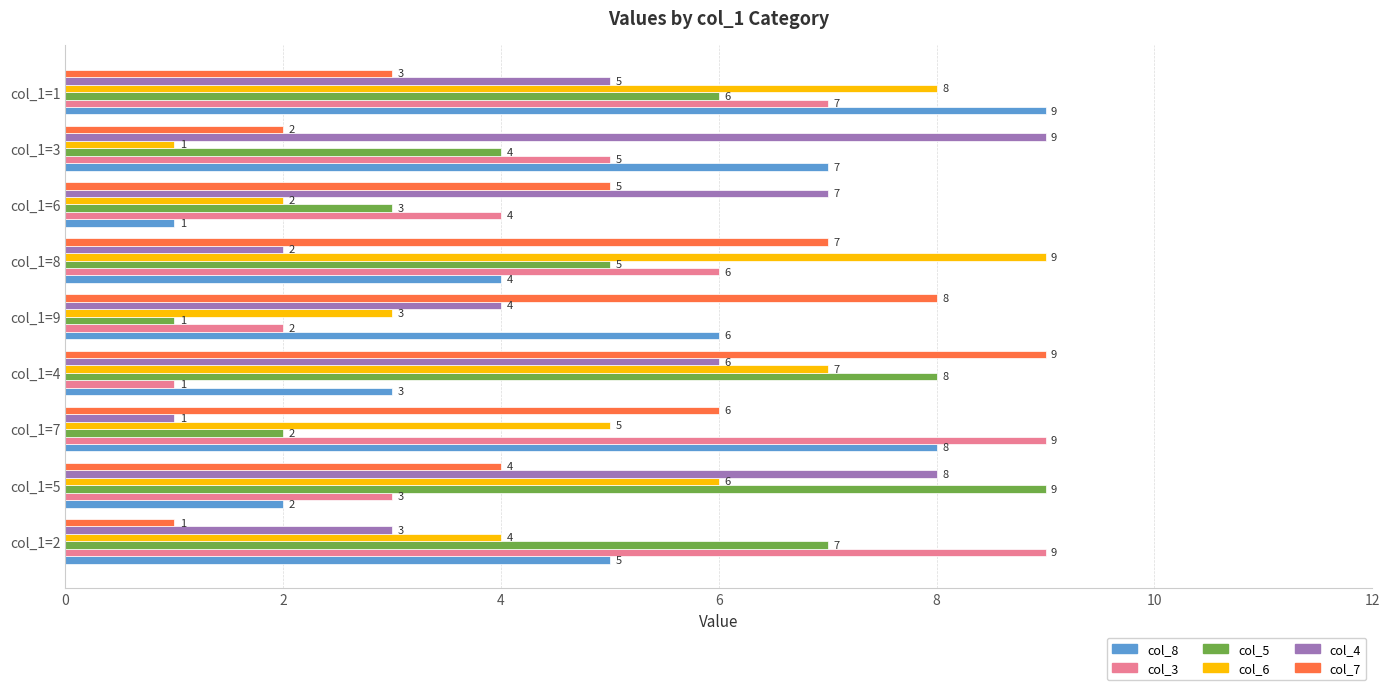

How many values in the col_6 series are below 5?

4